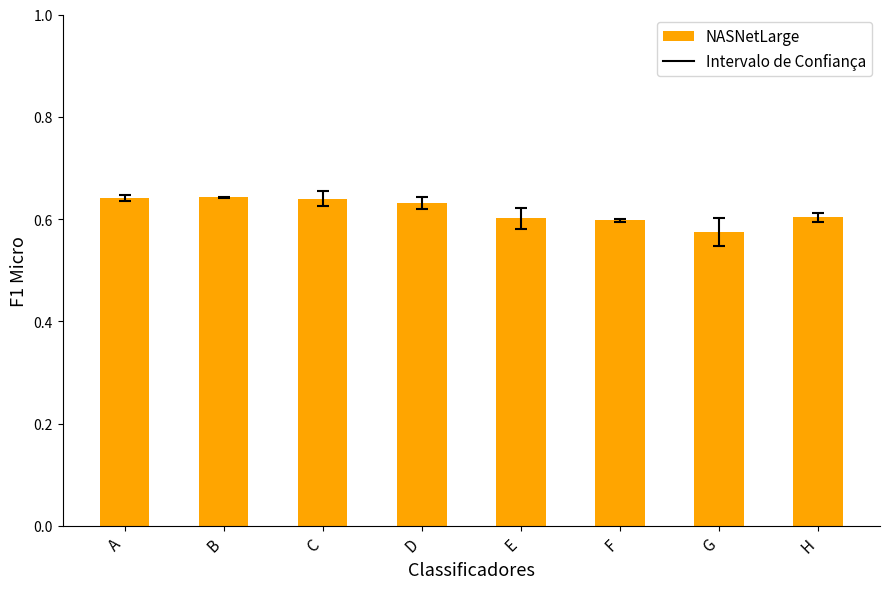

How many categories are shown in the chart?

8